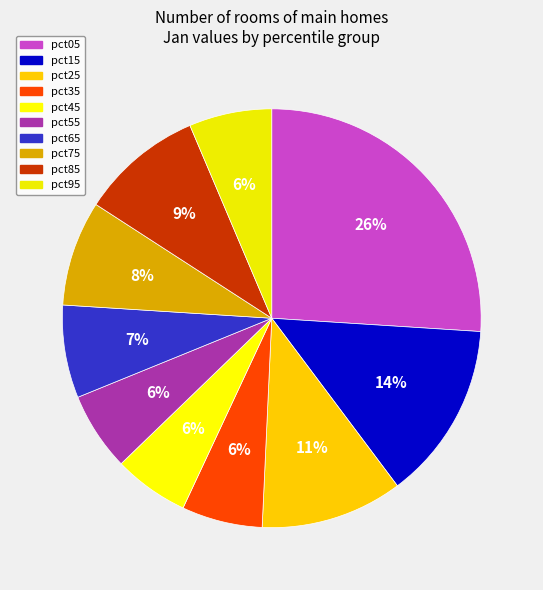

Does any single category account for the majority?

No